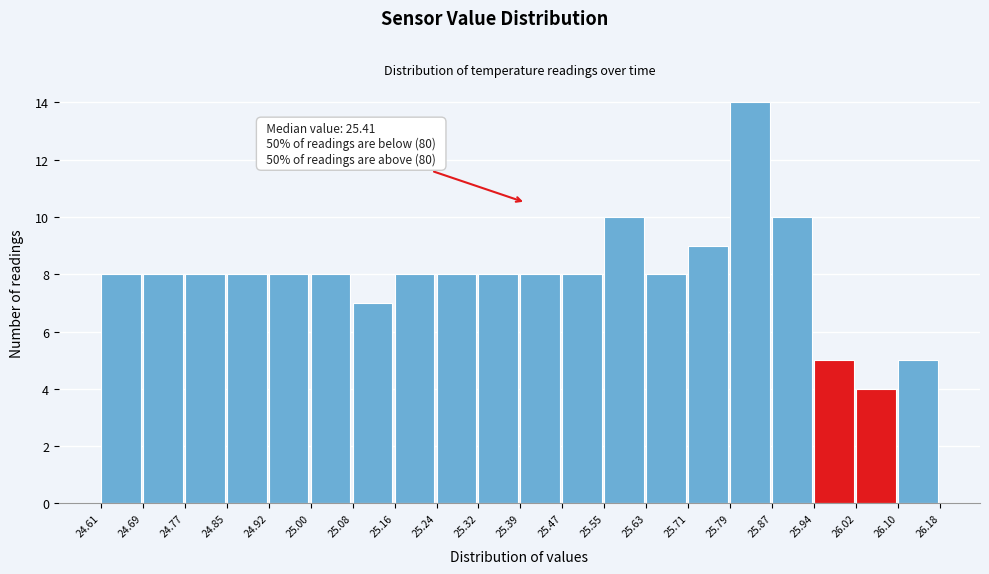

Over which range of the x-axis is the bar tallest?

25.79 to 25.87